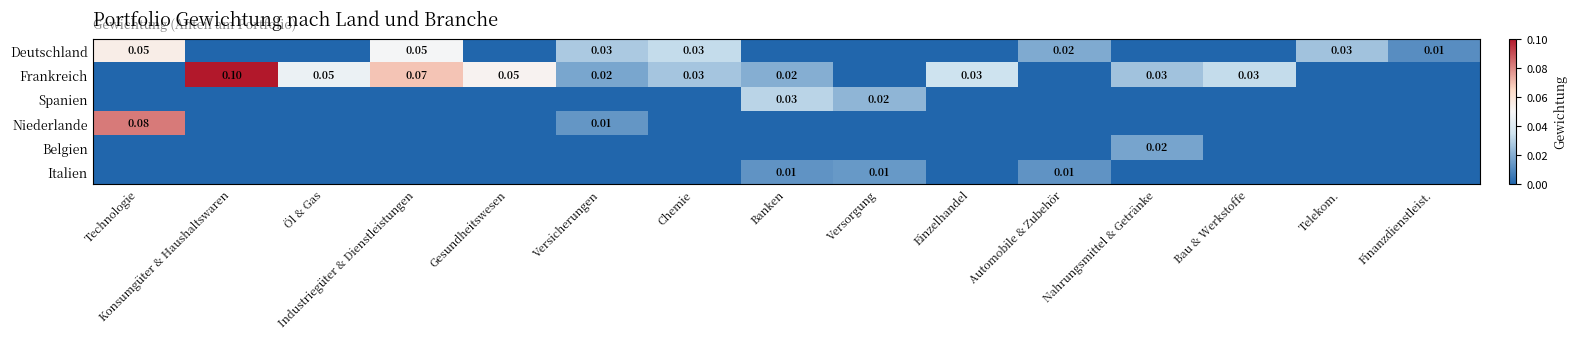

The value of Niederlande at Versicherungen is 0.0. True or false?

False